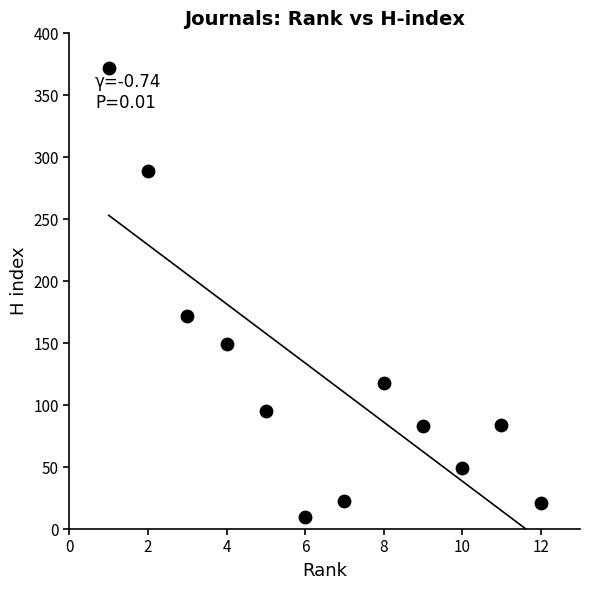

What is the average X value?

6